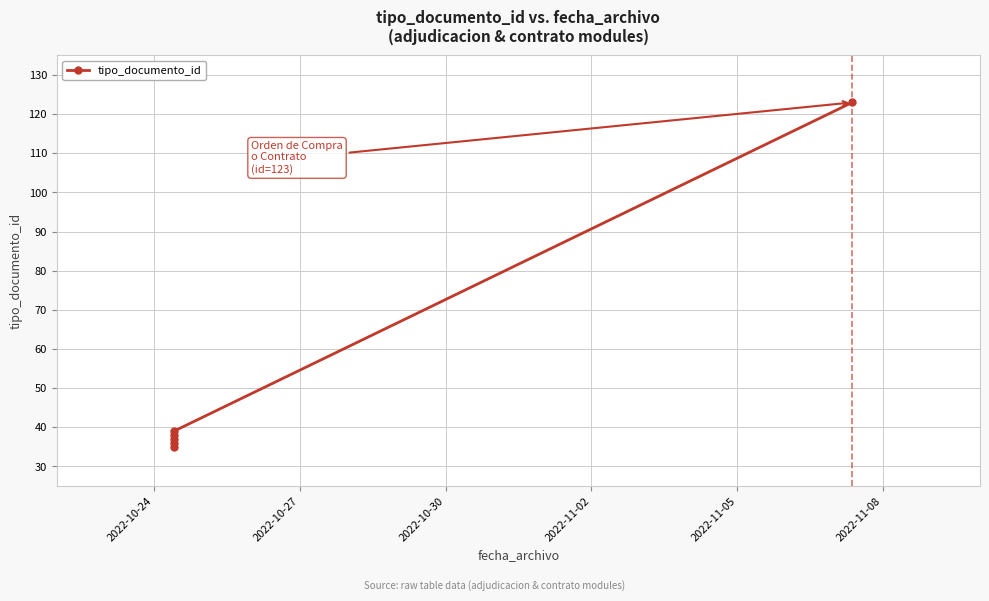

Which label corresponds to the largest value in the chart?

2022-11-08